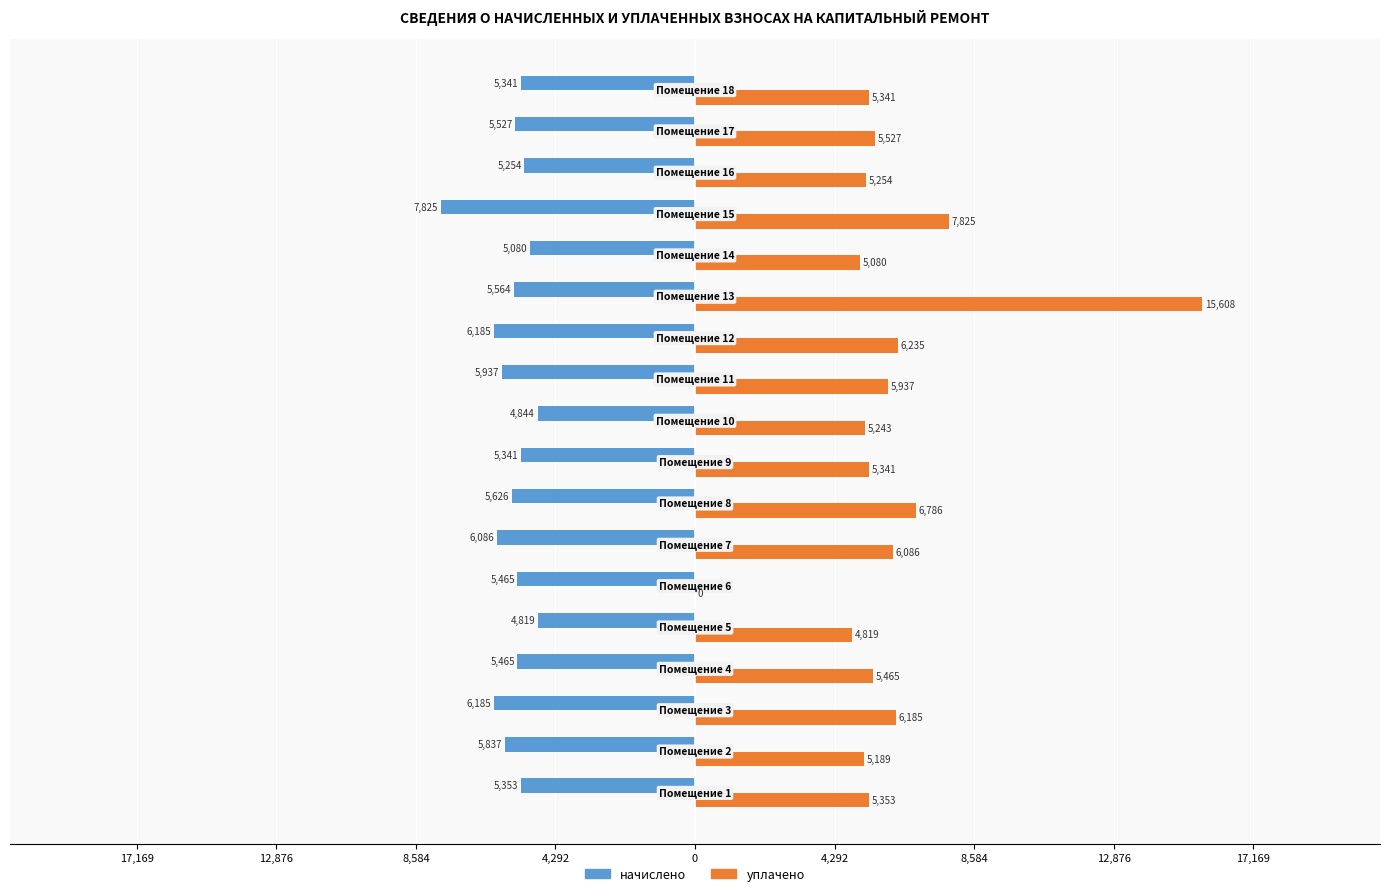

What are all the series names shown in the legend?

начислено, уплачено